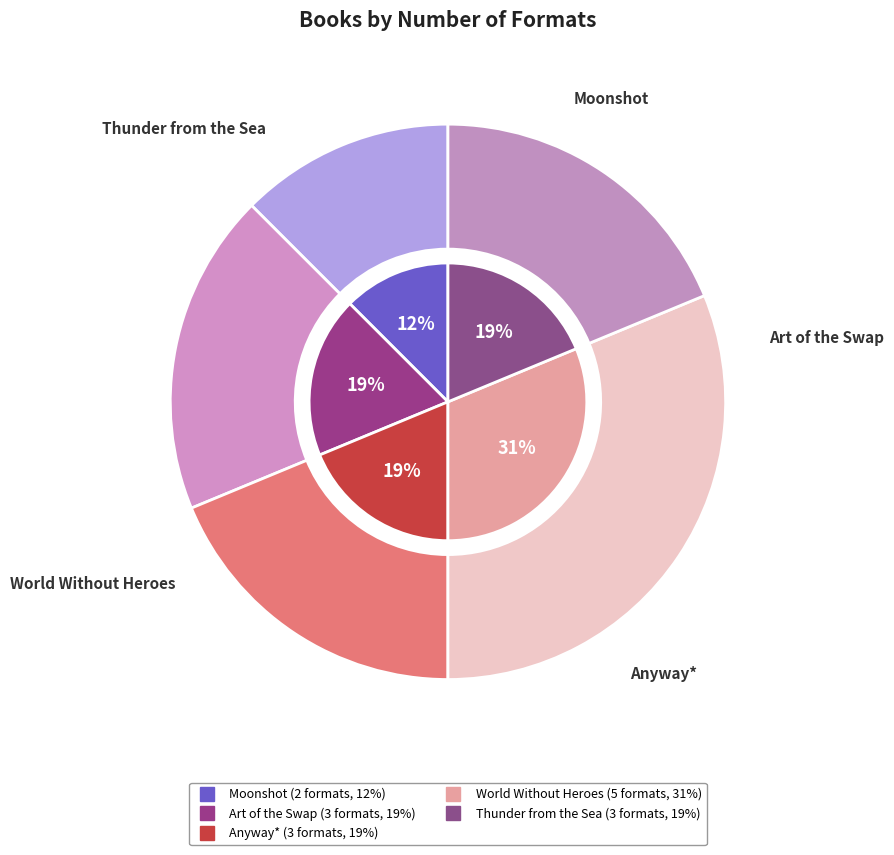

Approximately how many times larger is the value at World Without Heroes compared to Thunder from the Sea?

1.7